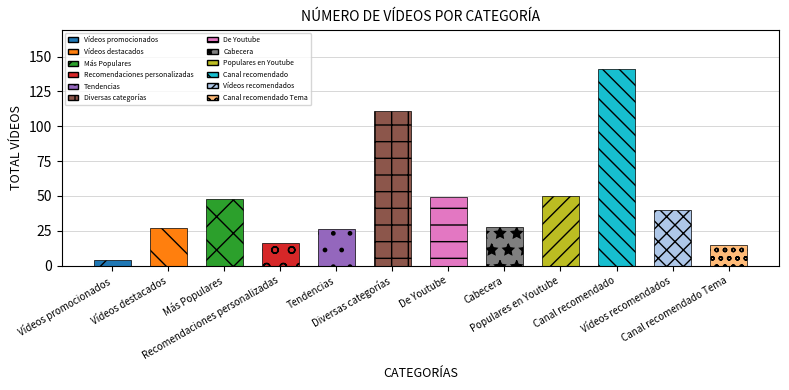

Count the number of data series in this chart.

1